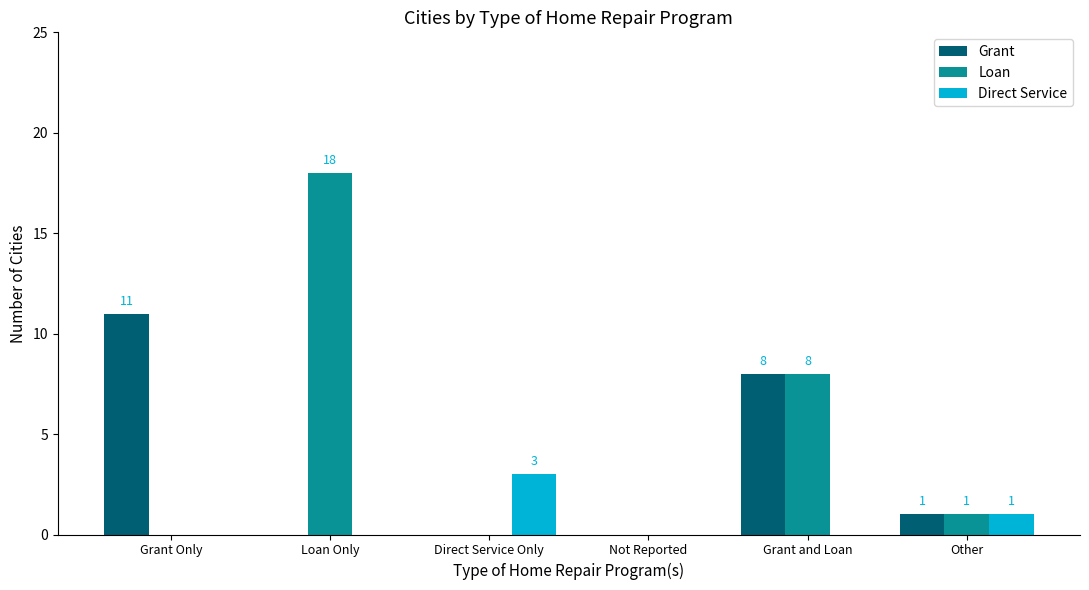

At which label does Grant reach its peak?

Grant Only